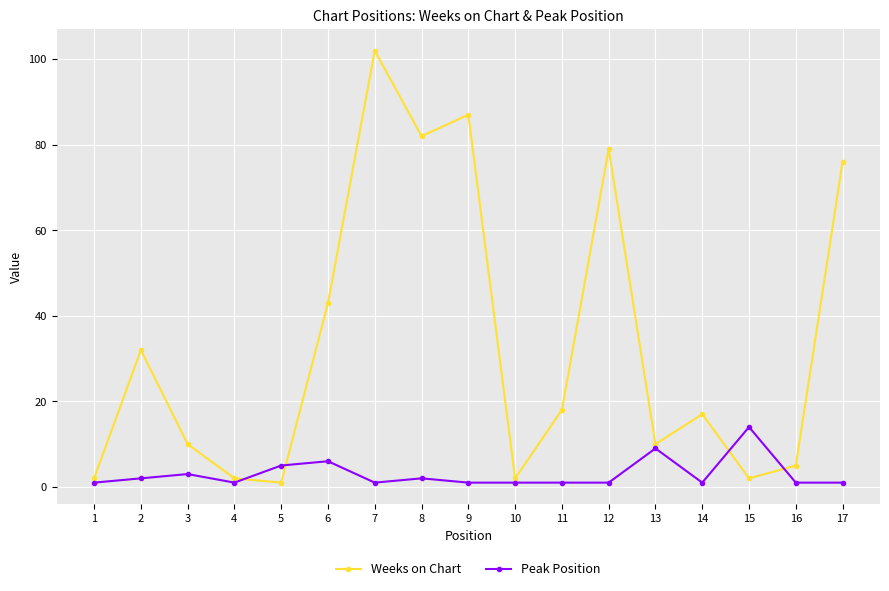

Rank the series by their maximum value, from highest to lowest.

Weeks on Chart, Peak Position